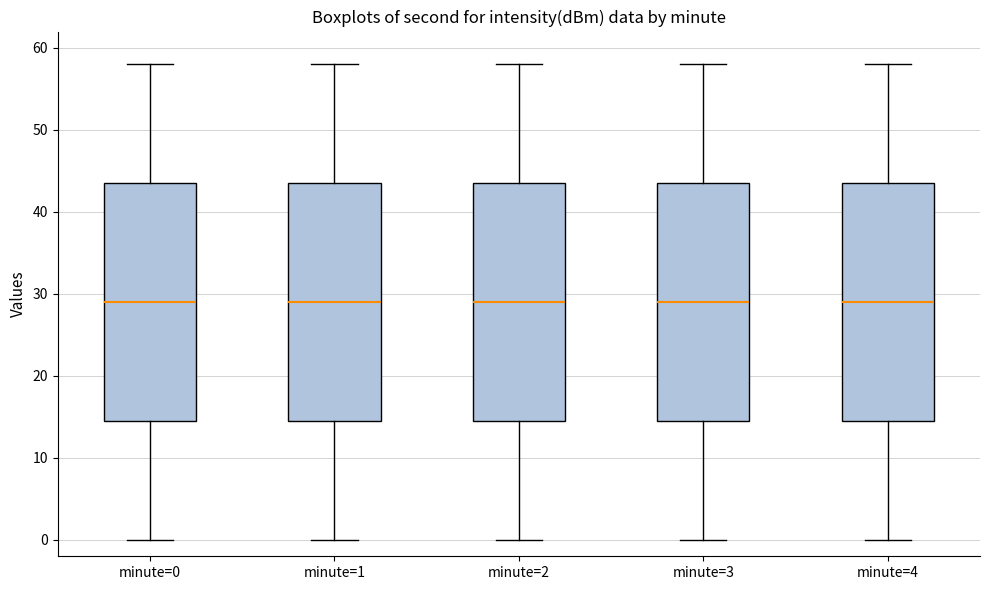

Reading left to right, read every box against the y-axis: the position of its median line, the range the box covers, and the ends of its whiskers. The values are not printed on the chart, so give them approximately, as read against the axis.

minute=0: median 29, box 15 to 44, whiskers 0 to 58
minute=1: median 29, box 15 to 44, whiskers 0 to 58
minute=2: median 29, box 15 to 44, whiskers 0 to 58
minute=3: median 29, box 15 to 44, whiskers 0 to 58
minute=4: median 29, box 15 to 44, whiskers 0 to 58